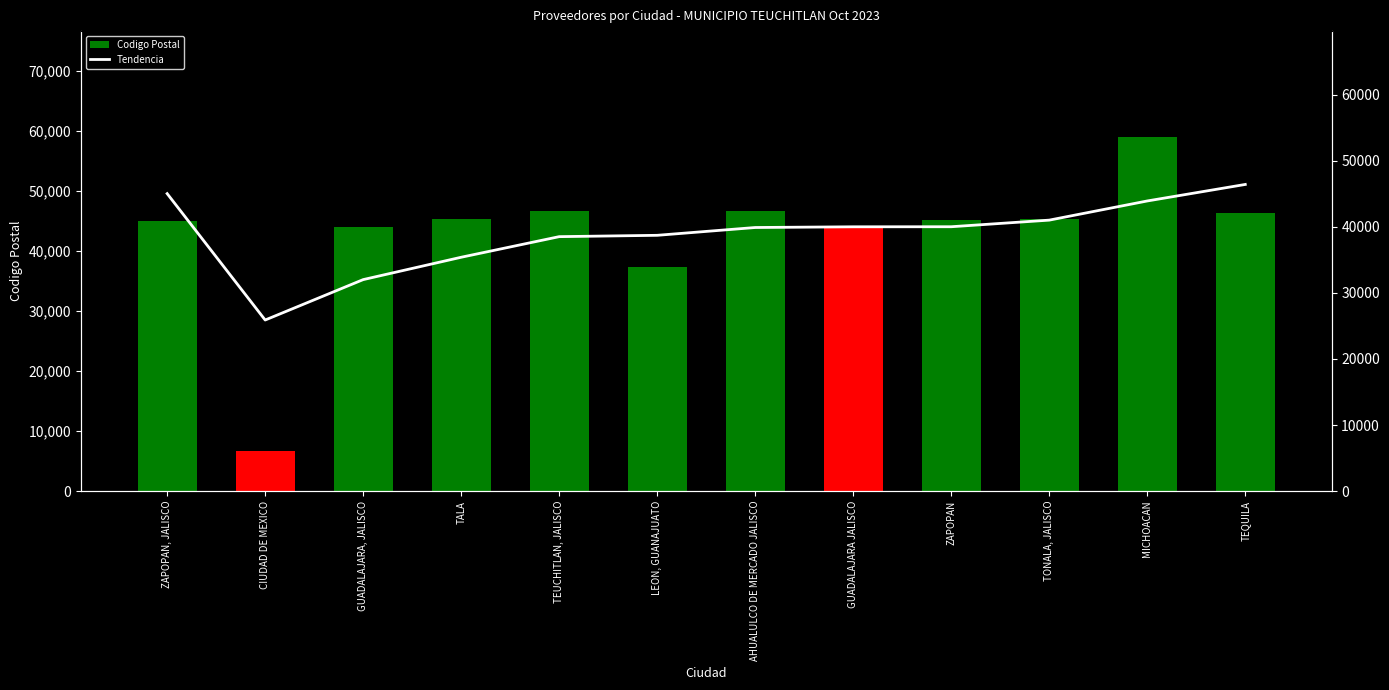

The Codigo Postal series shows 67991 at TALA. True or false?

False